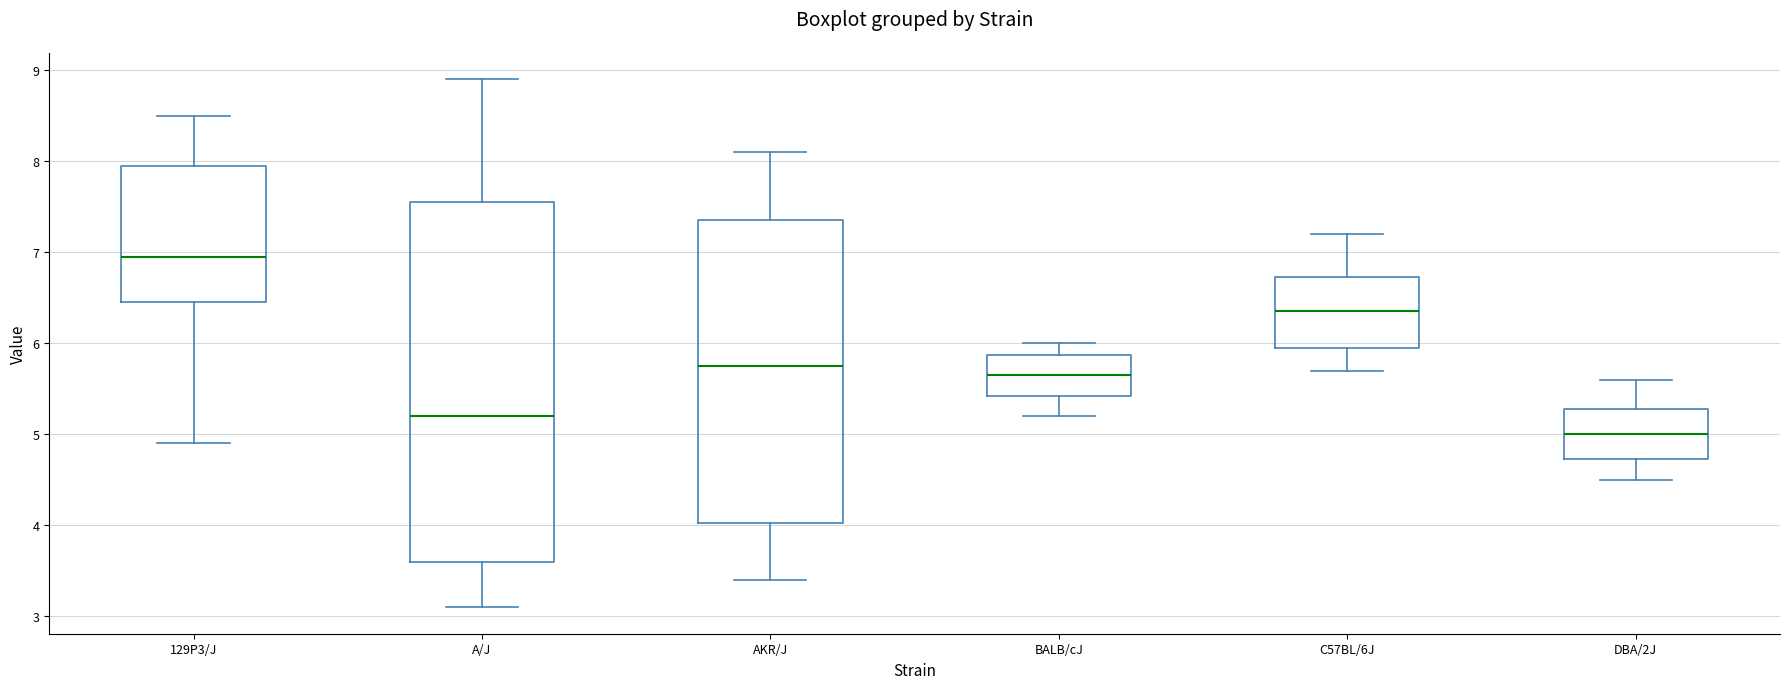

Which box has the lowest median line?

DBA/2J